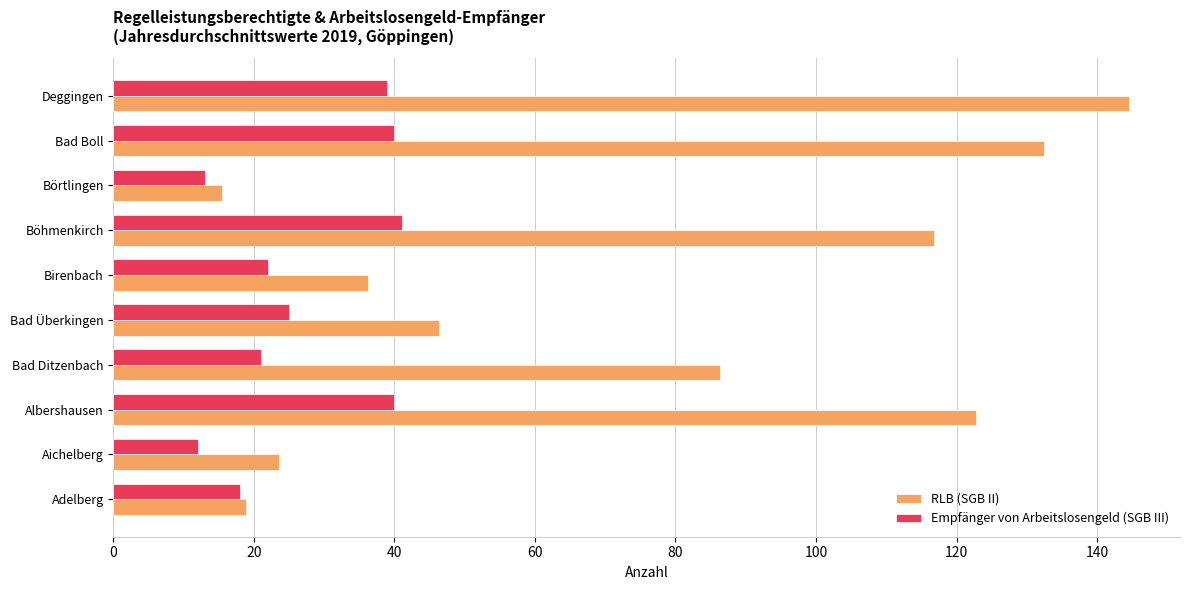

At which label does RLB (SGB II) reach its minimum?

Börtlingen